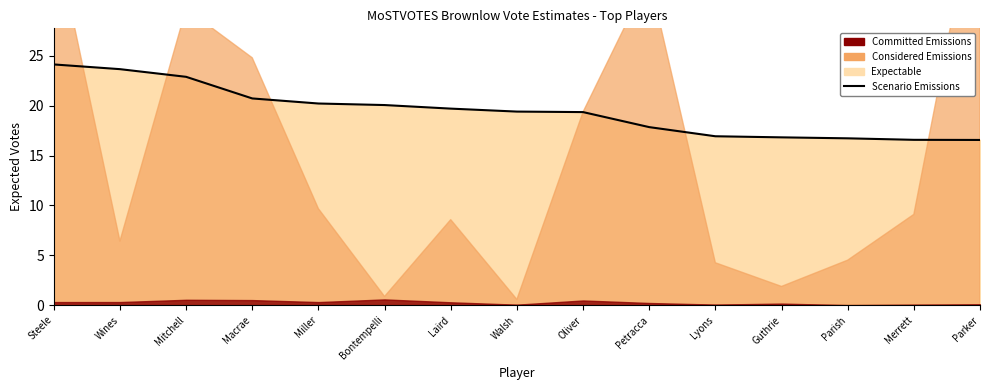

Does the chart display data point markers on the line(s)?

No